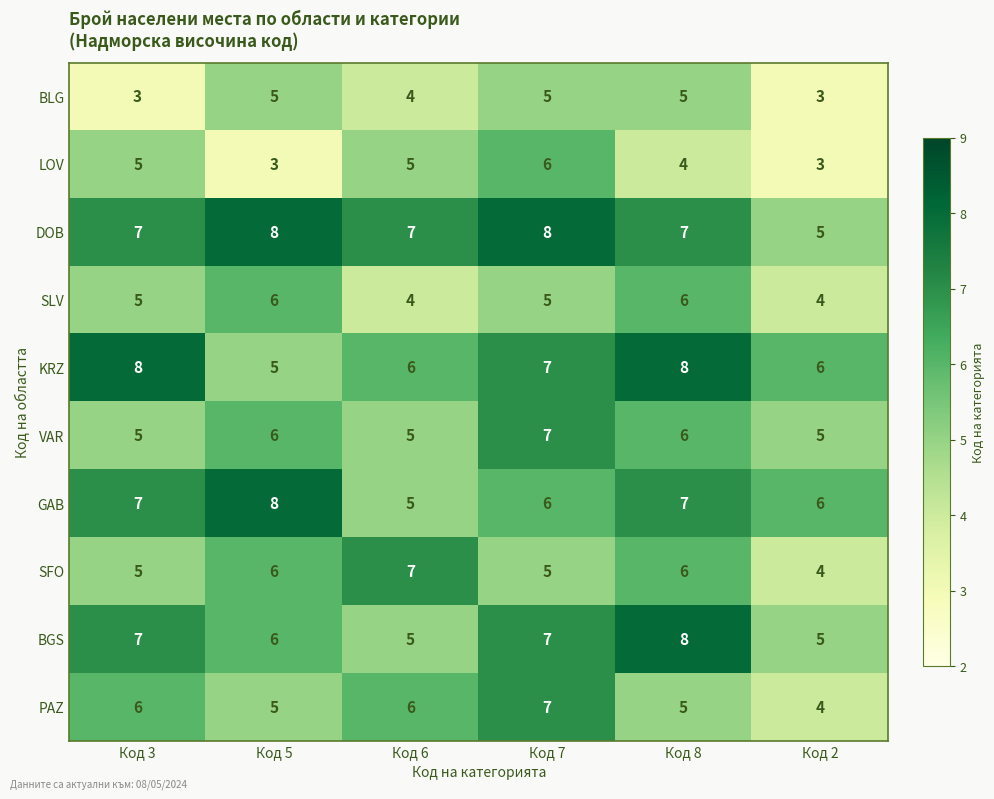

What is the difference between the maximum and second lowest values in the LOV series?

3